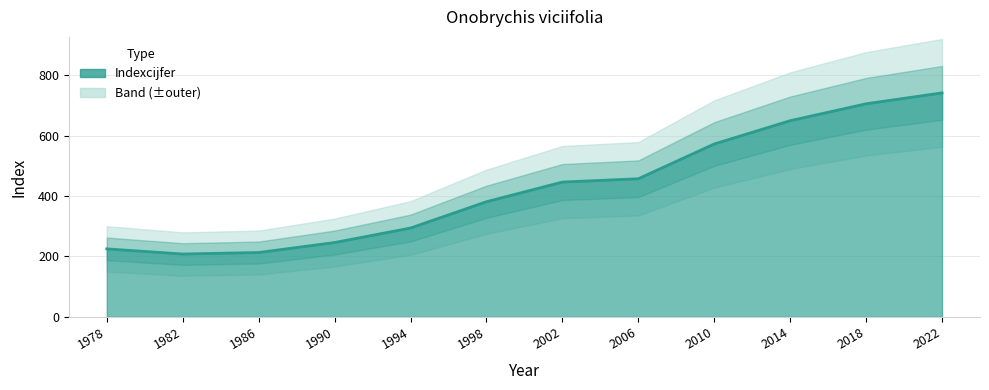

The value at 1994 is 294. True or false?

True